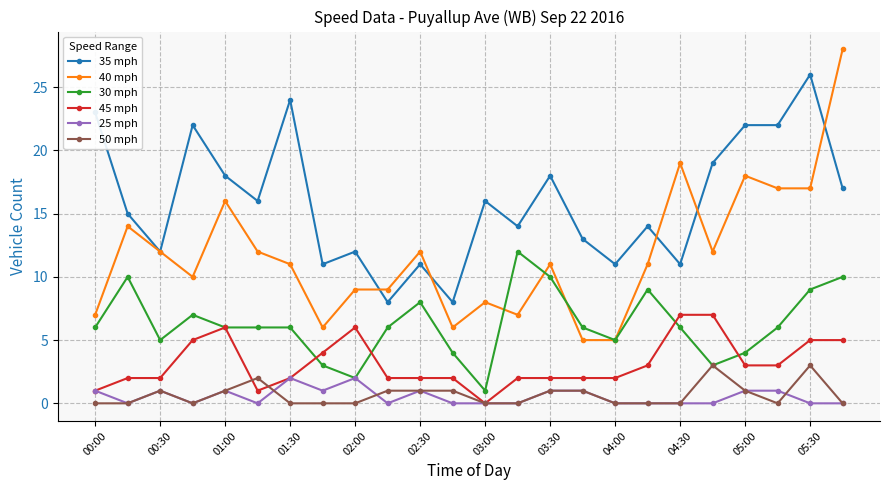

Reading left to right, transcribe all the data shown in this chart.

35 mph: 23	15	12	22	18	16	24	11	12	8	11	8	16	14	18	13	11	14	11	19	22	22	26	17
40 mph: 7	14	12	10	16	12	11	6	9	9	12	6	8	7	11	5	5	11	19	12	18	17	17	28
30 mph: 6	10	5	7	6	6	6	3	2	6	8	4	1	12	10	6	5	9	6	3	4	6	9	10
45 mph: 1	2	2	5	6	1	2	4	6	2	2	2	0	2	2	2	2	3	7	7	3	3	5	5
25 mph: 1	0	1	0	1	0	2	1	2	0	1	0	0	0	1	1	0	0	0	0	1	1	0	0
50 mph: 0	0	1	0	1	2	0	0	0	1	1	1	0	0	1	1	0	0	0	3	1	0	3	0